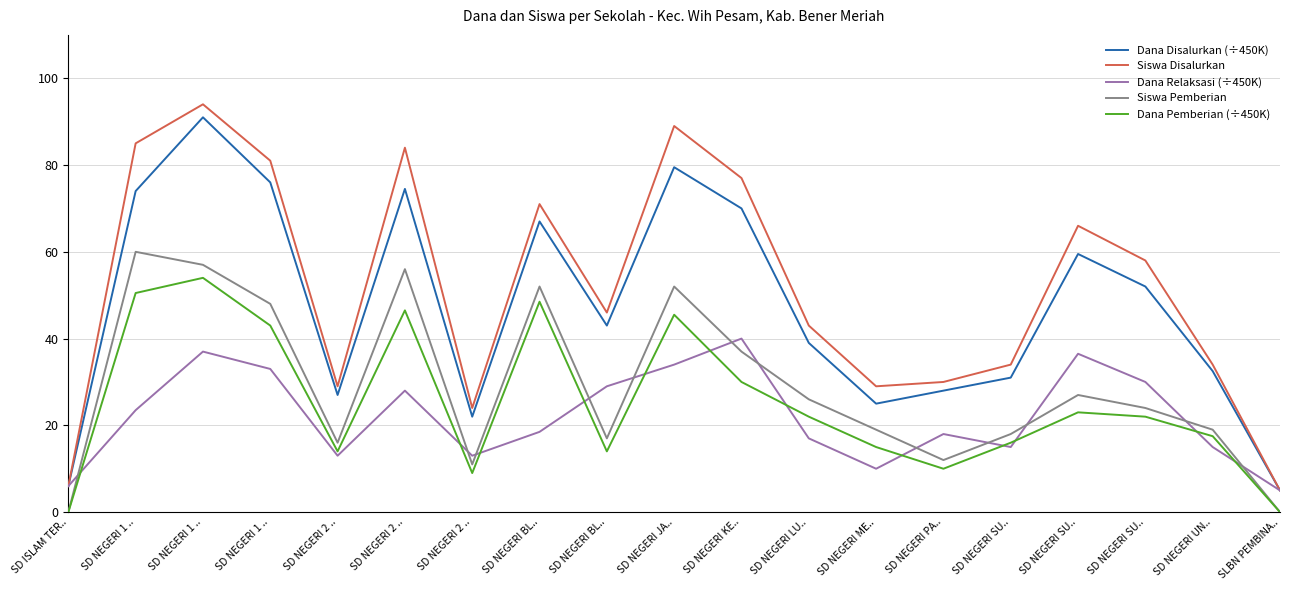

Rank the categories by Siswa Disalurkan value from lowest to highest.

SLBN PEMBINA.., SD ISLAM TER.., SD NEGERI 2 .., SD NEGERI 2 .., SD NEGERI ME.., SD NEGERI PA.., SD NEGERI SU.., SD NEGERI UN.., SD NEGERI LU.., SD NEGERI BL.., SD NEGERI SU.., SD NEGERI SU.., SD NEGERI BL.., SD NEGERI KE.., SD NEGERI 1 .., SD NEGERI 2 .., SD NEGERI 1 .., SD NEGERI JA.., SD NEGERI 1 ..